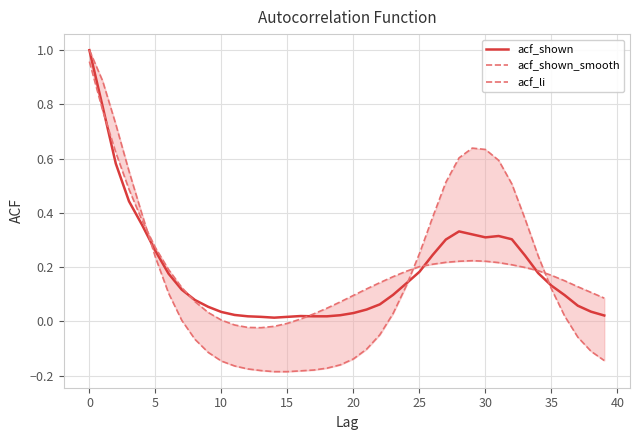

The value of acf_shown at 5 is 0.1. True or false?

False